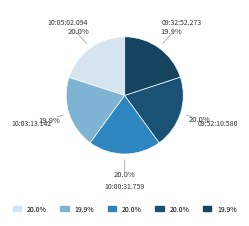

Count the number of slices in the pie.

5